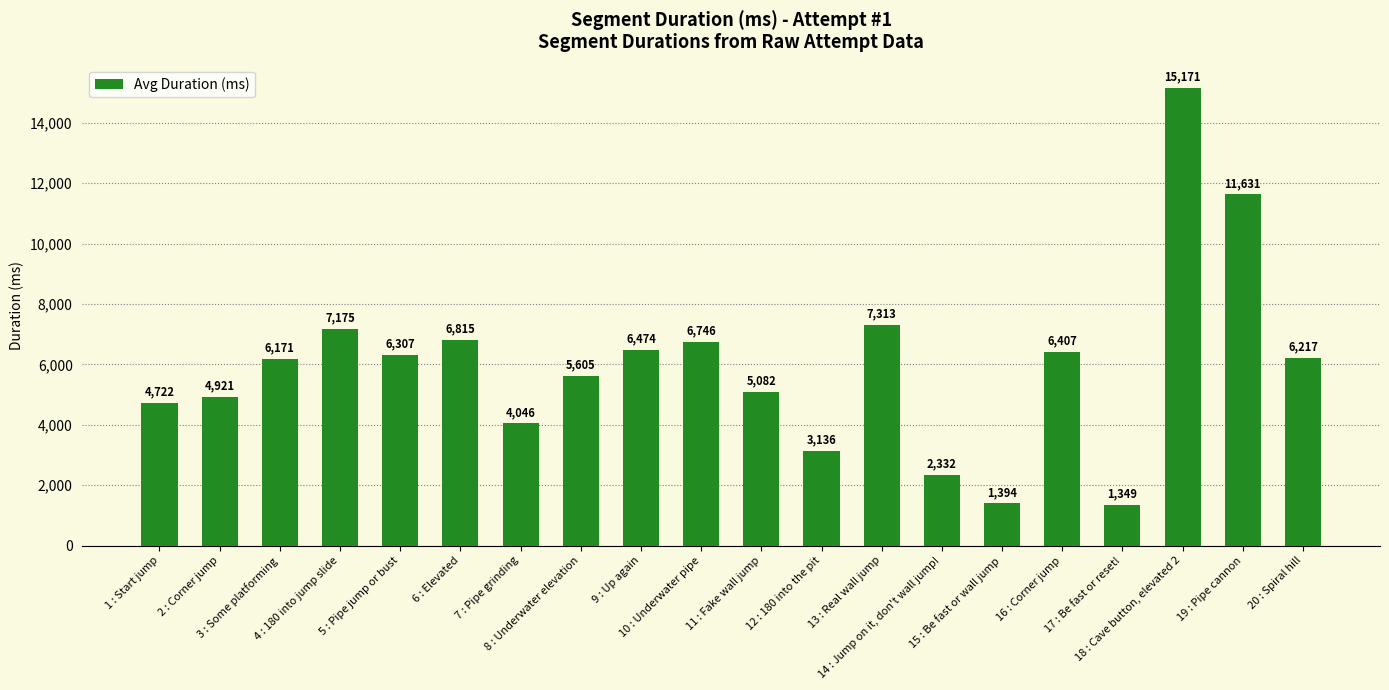

What is the difference between the maximum and minimum values?

13822